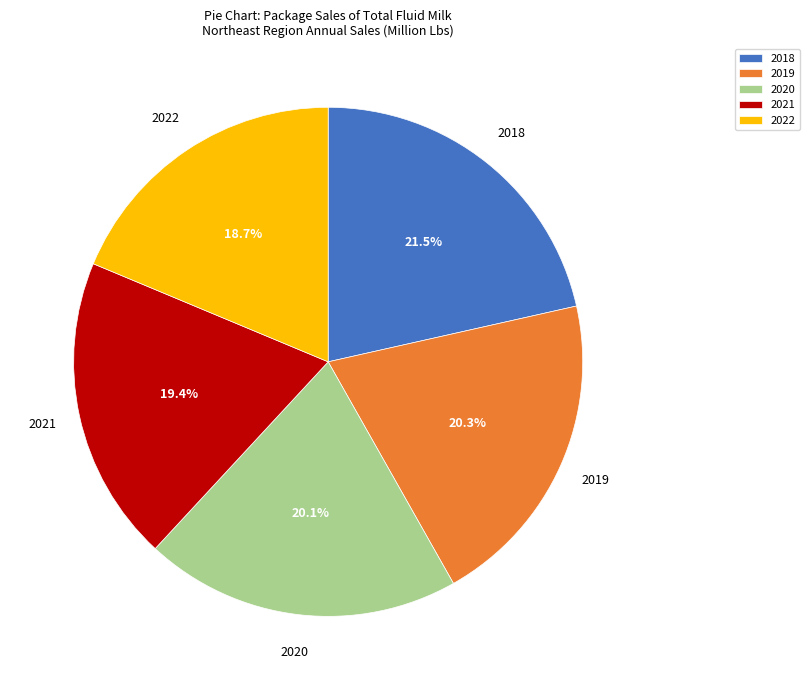

What is the smallest slice in the pie chart?

2022